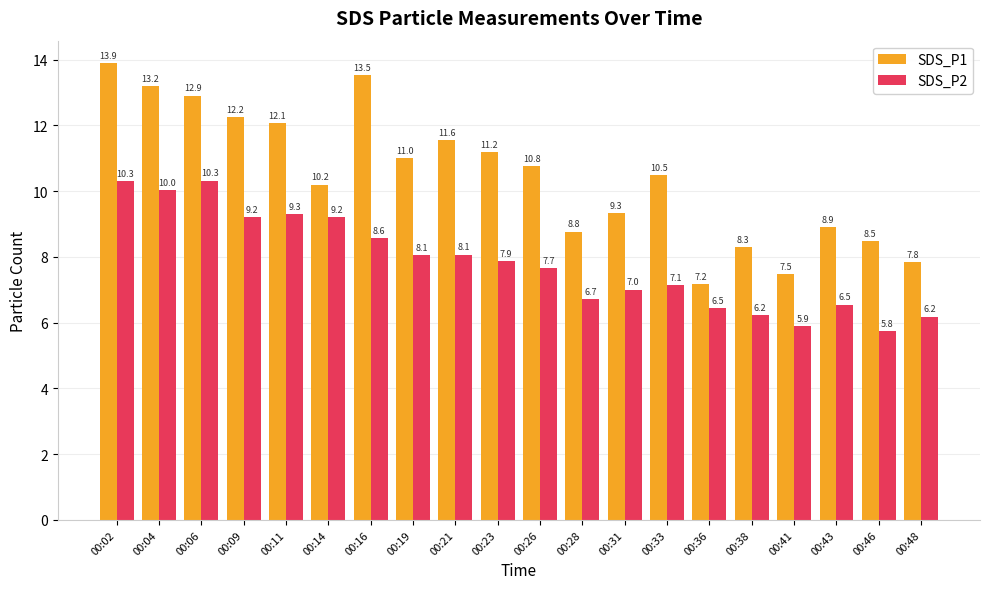

Which series has the largest total across all categories?

SDS_P1